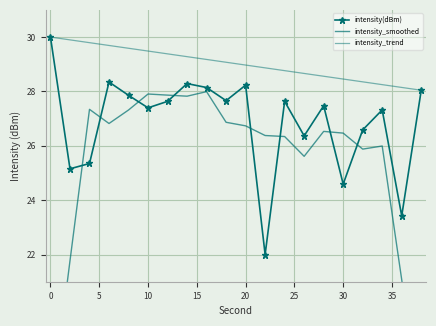

True or false: intensity(dBm) and intensity_trend intersect in this chart.

False